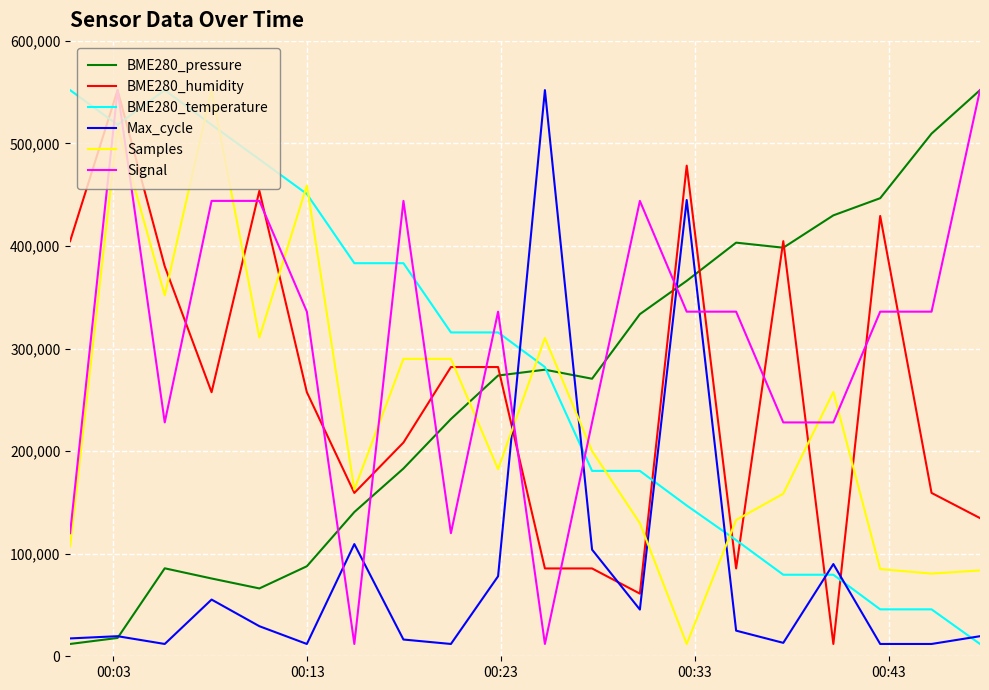

Which series ends up on top after the final intersection of Samples and BME280_pressure?

BME280_pressure